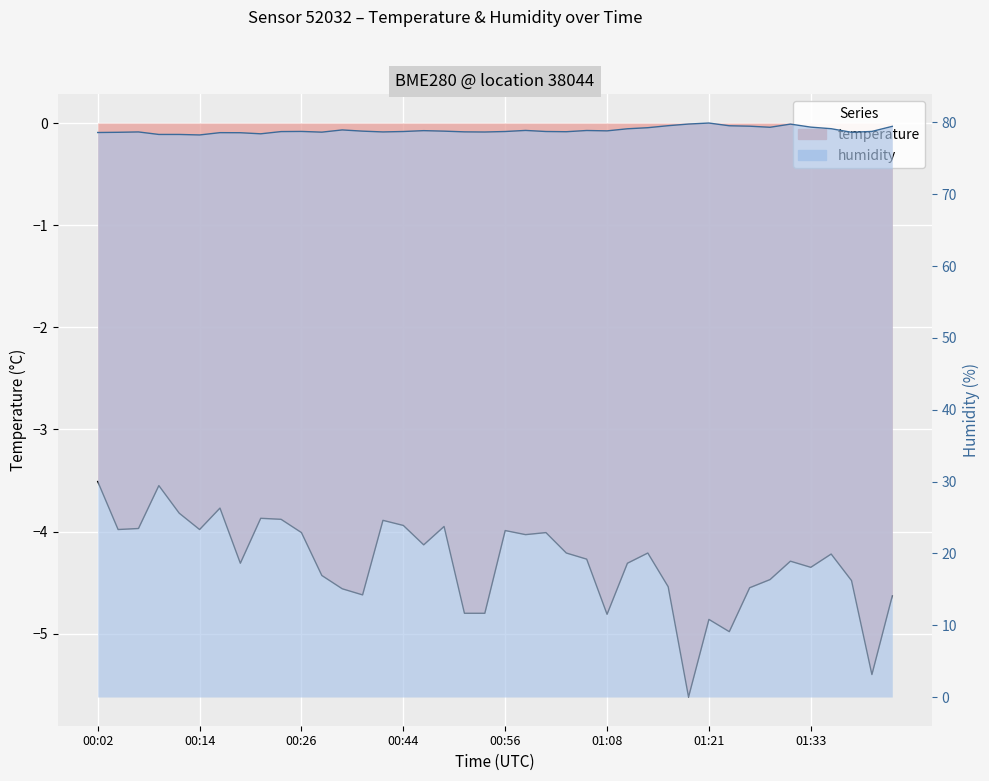

Rank the series at 00:04 from highest to lowest value.

humidity, temperature